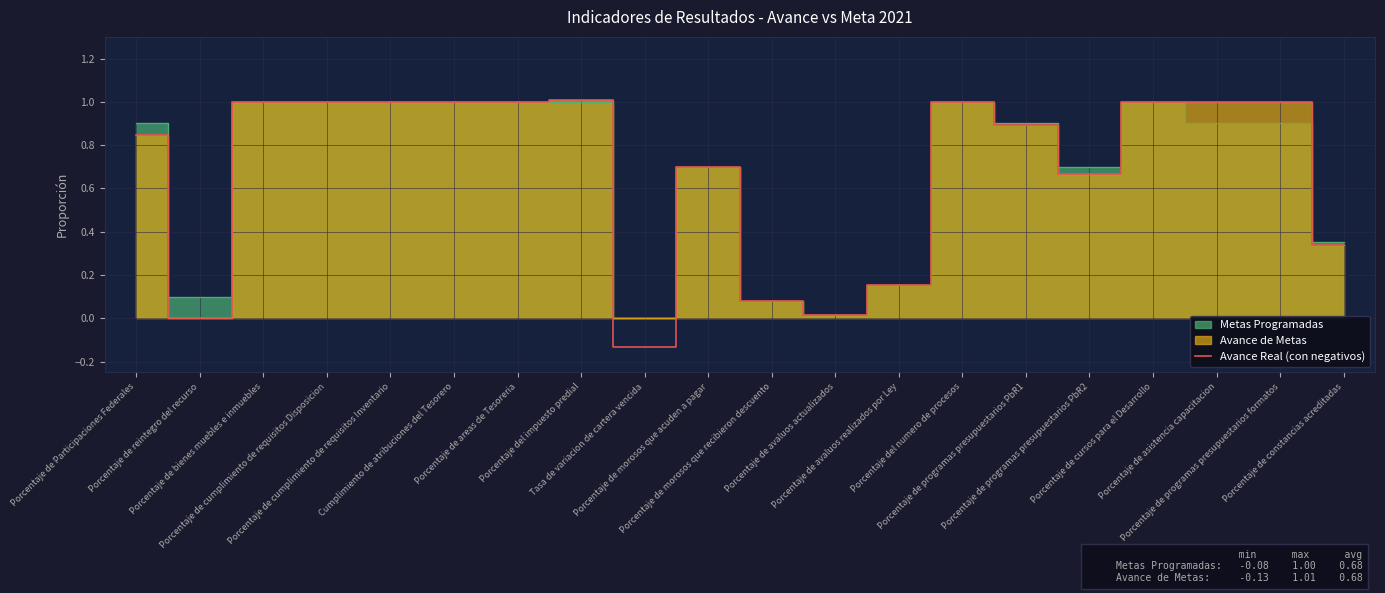

What position from the right is Porcentaje del impuesto predial?

13